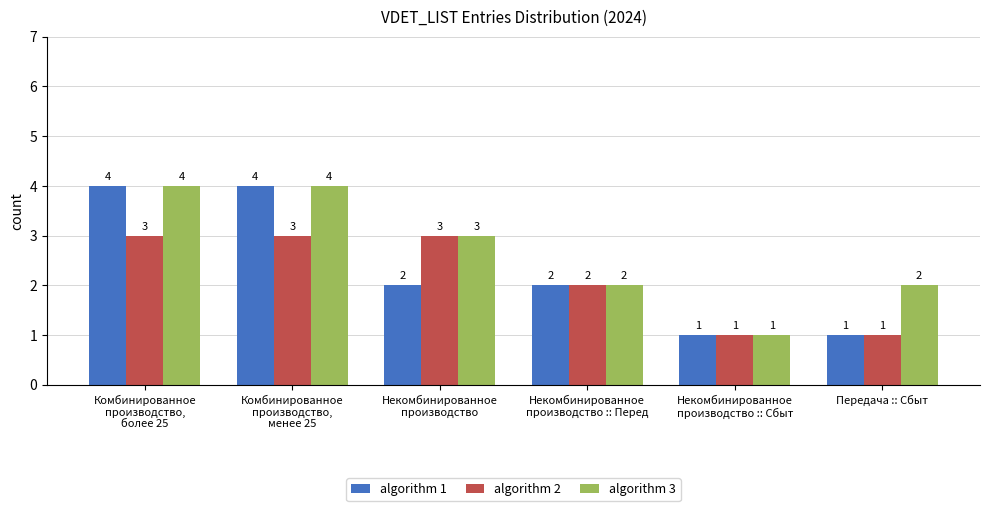

Are the bars horizontal?

No